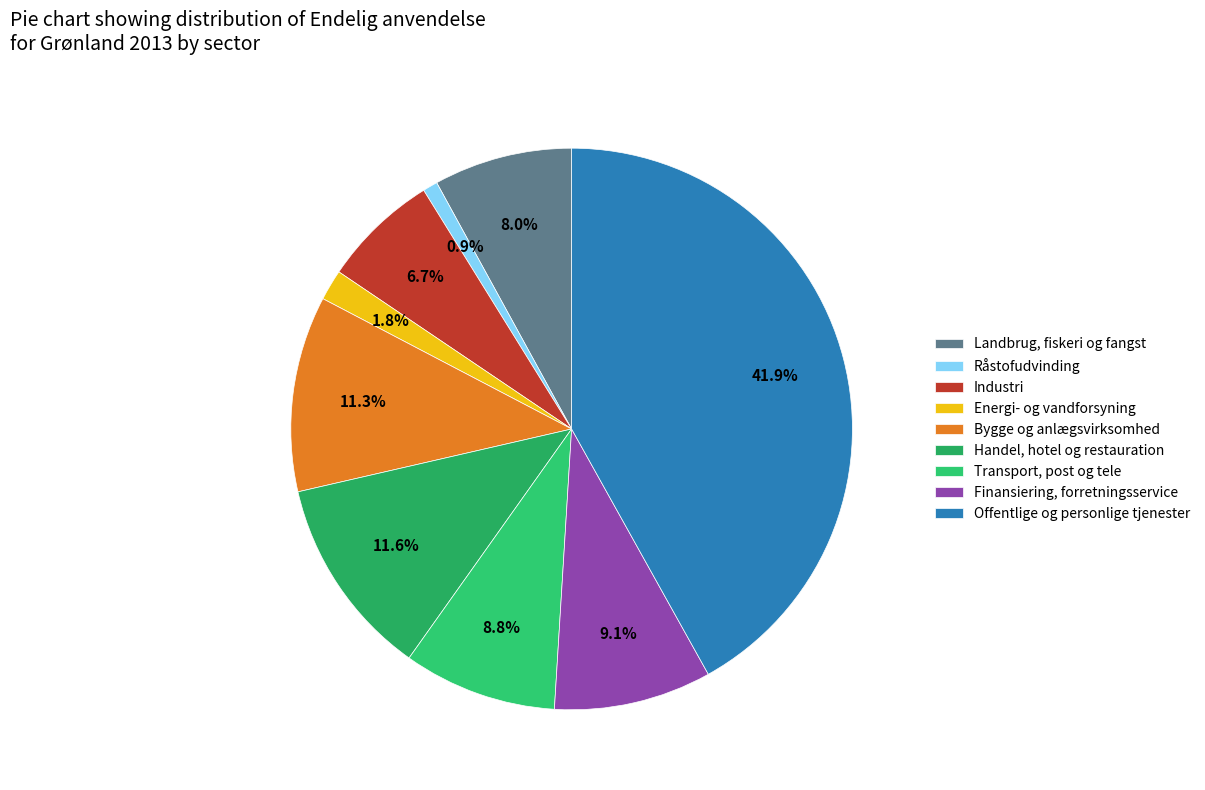

Approximately how many times larger is the value at Transport, post og tele compared to Handel, hotel og restauration?

0.8